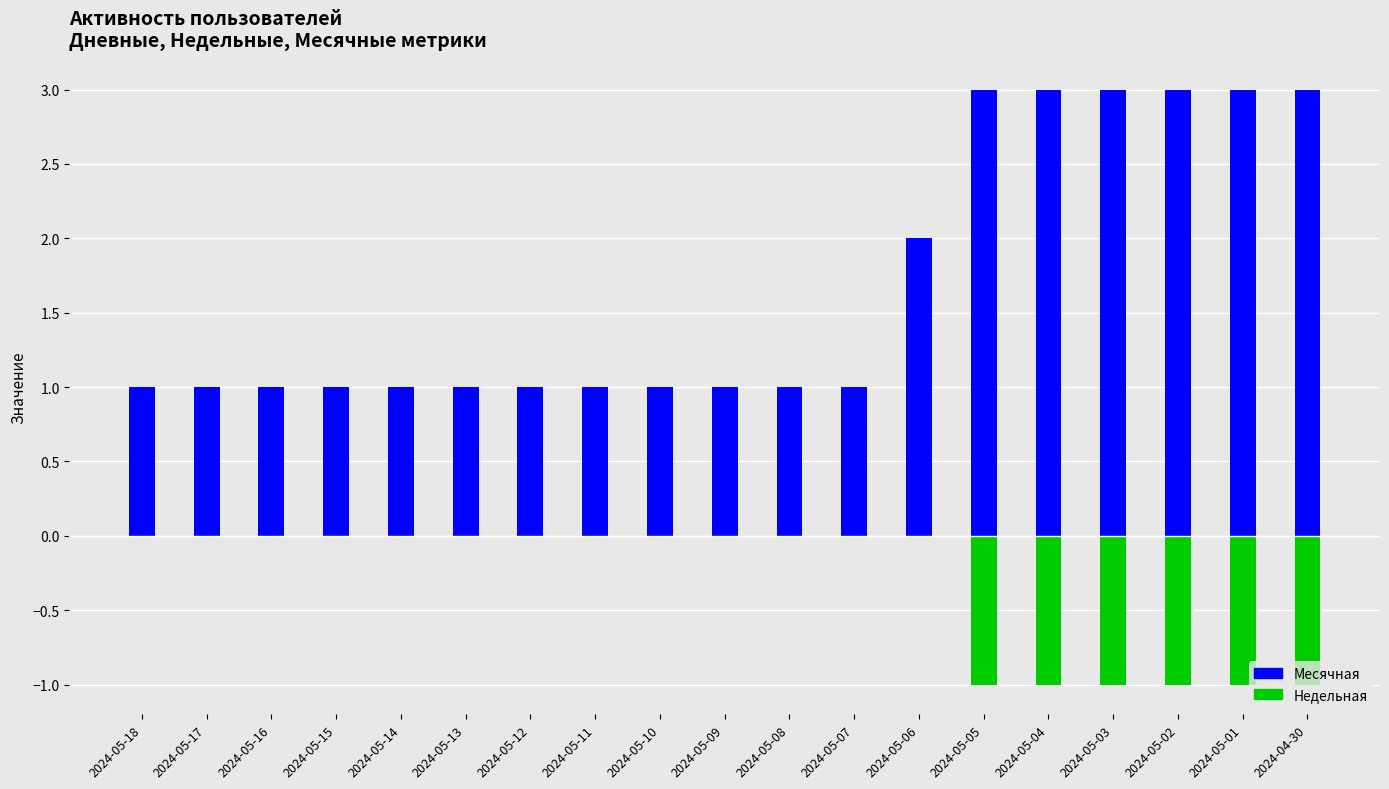

Which series changed the most between 2024-05-18 and 2024-05-17?

Месячная